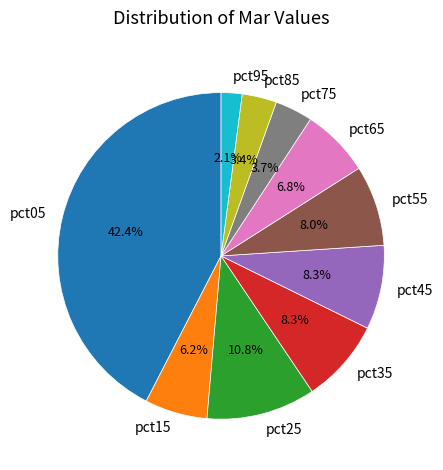

To the nearest percent, what portion does pct45 represent?

8%